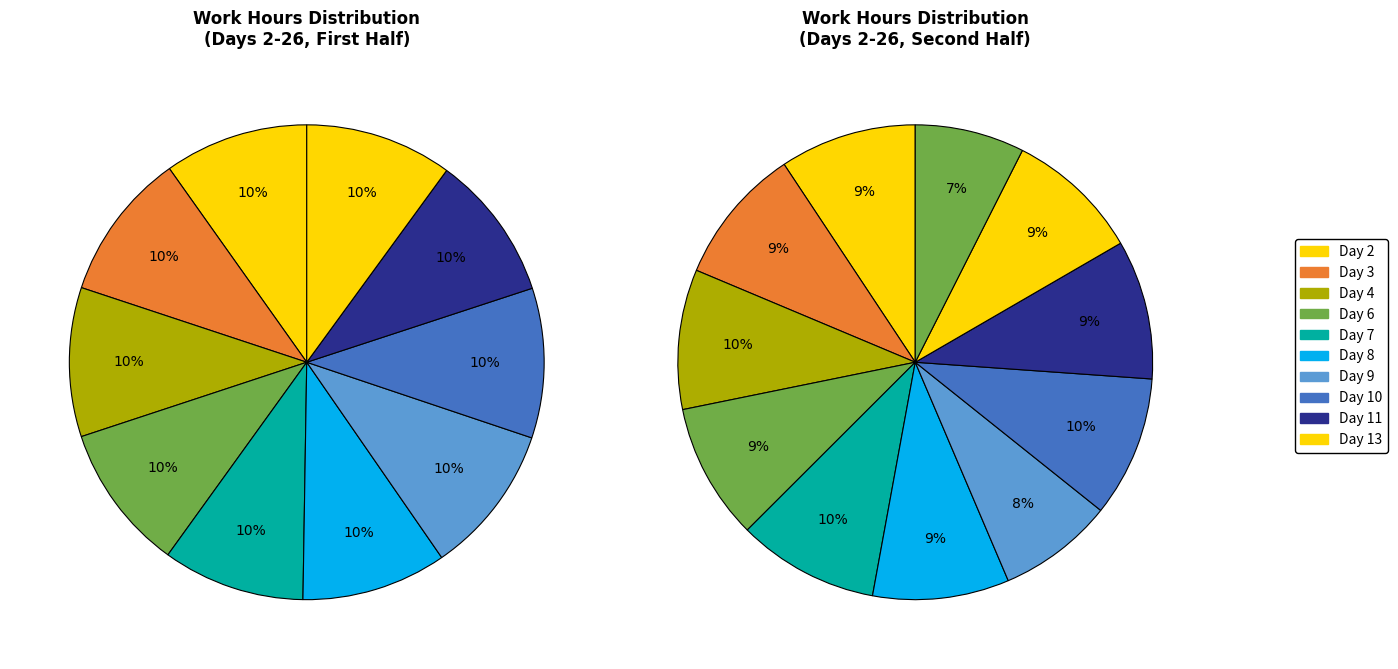

Does Day 24 account for over 50% of the chart?

No